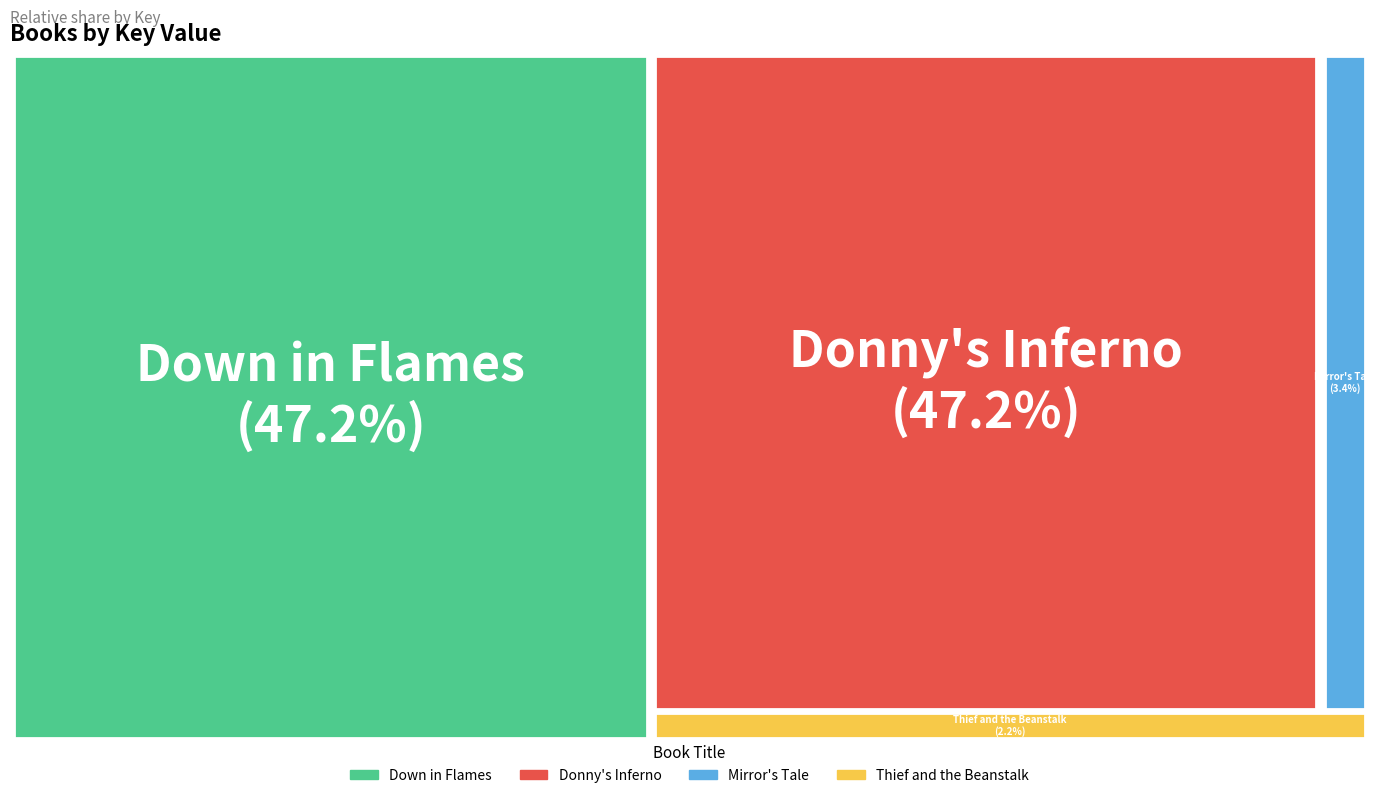

What percentage is NOT represented by Down in Flames?

52.8%